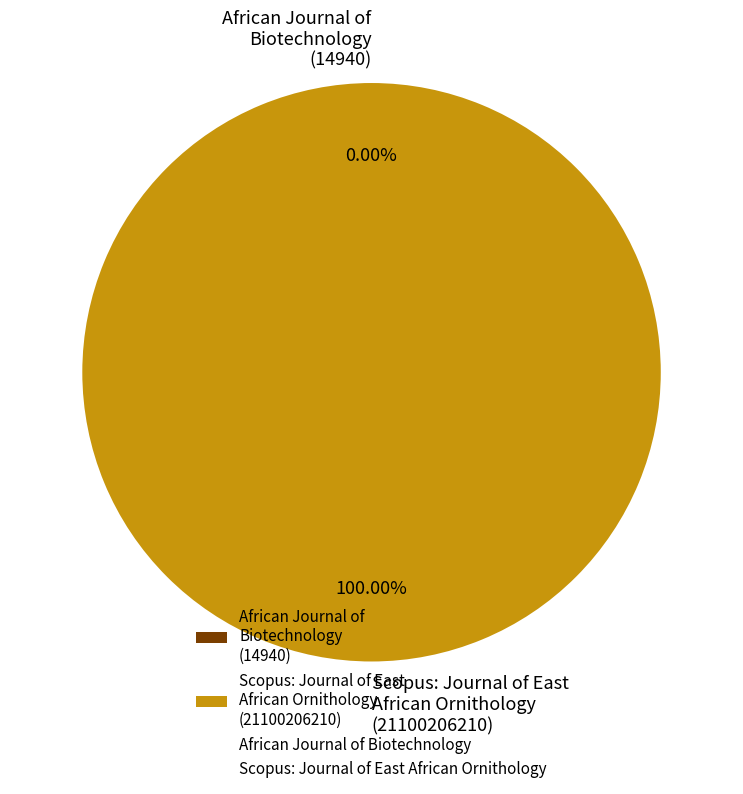

Is there any slice that represents more than half of the pie?

Yes